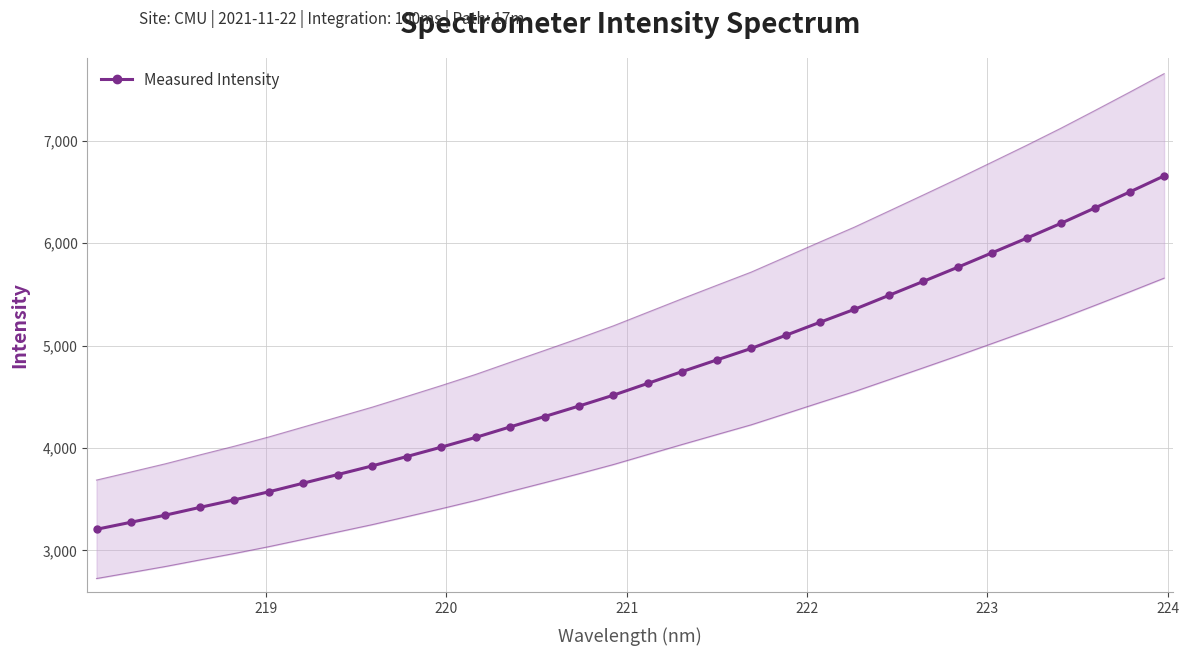

What is the difference between the maximum and second lowest values?

3382.8